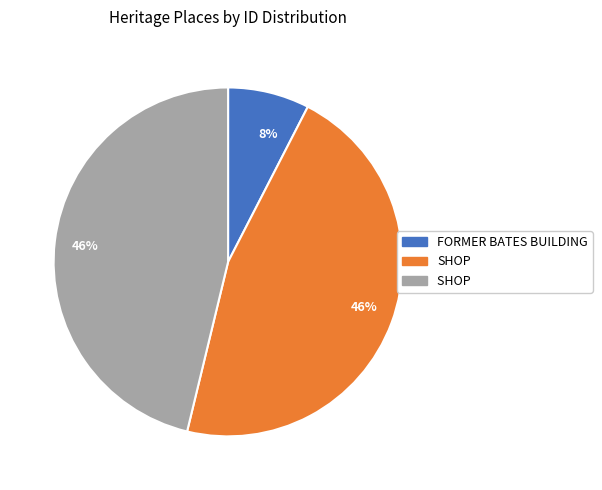

To the nearest percent, what is the average slice percentage?

33%